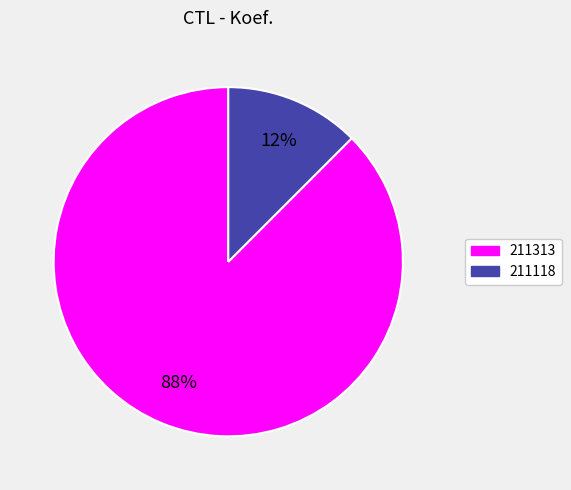

Which category accounts for the majority?

211313